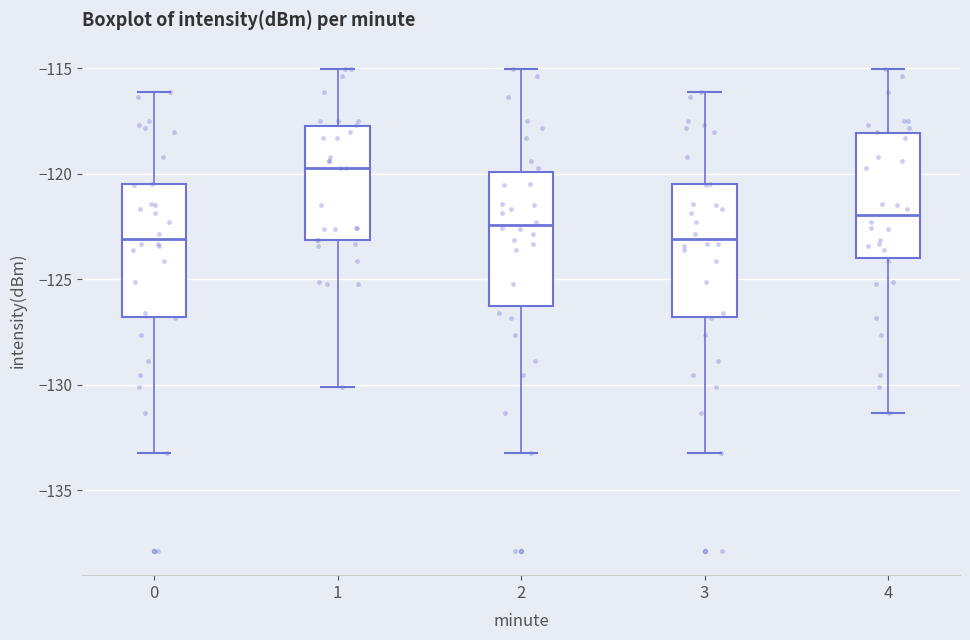

Where does the median line of the box at x = 1 sit on the y-axis? The values are not printed on the chart, so give them approximately, as read against the axis.

-119.5